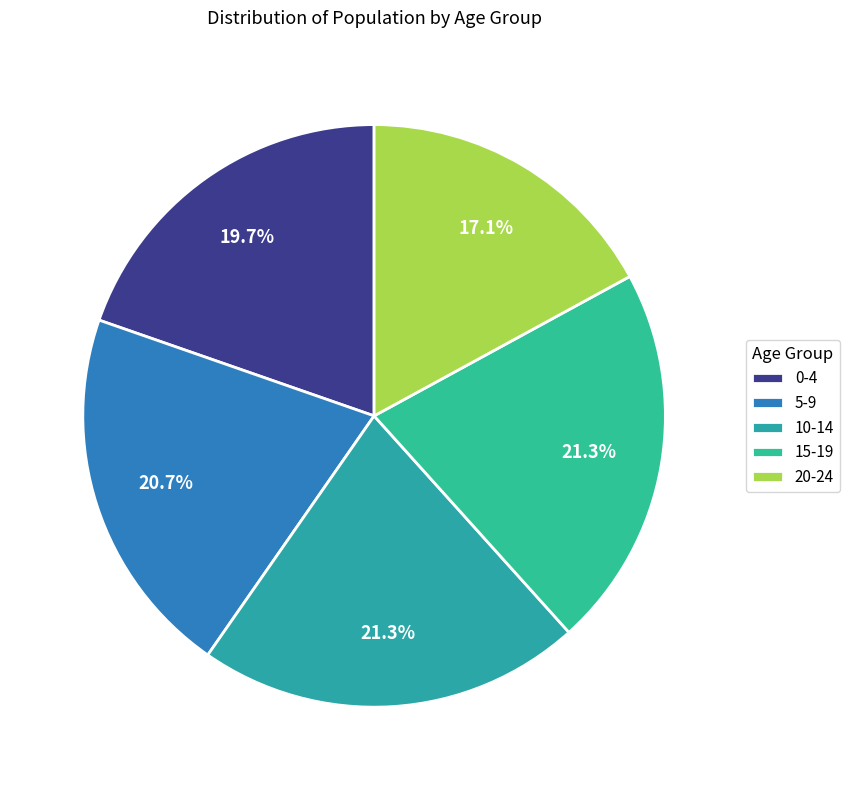

What is the smallest slice in the pie chart?

20-24